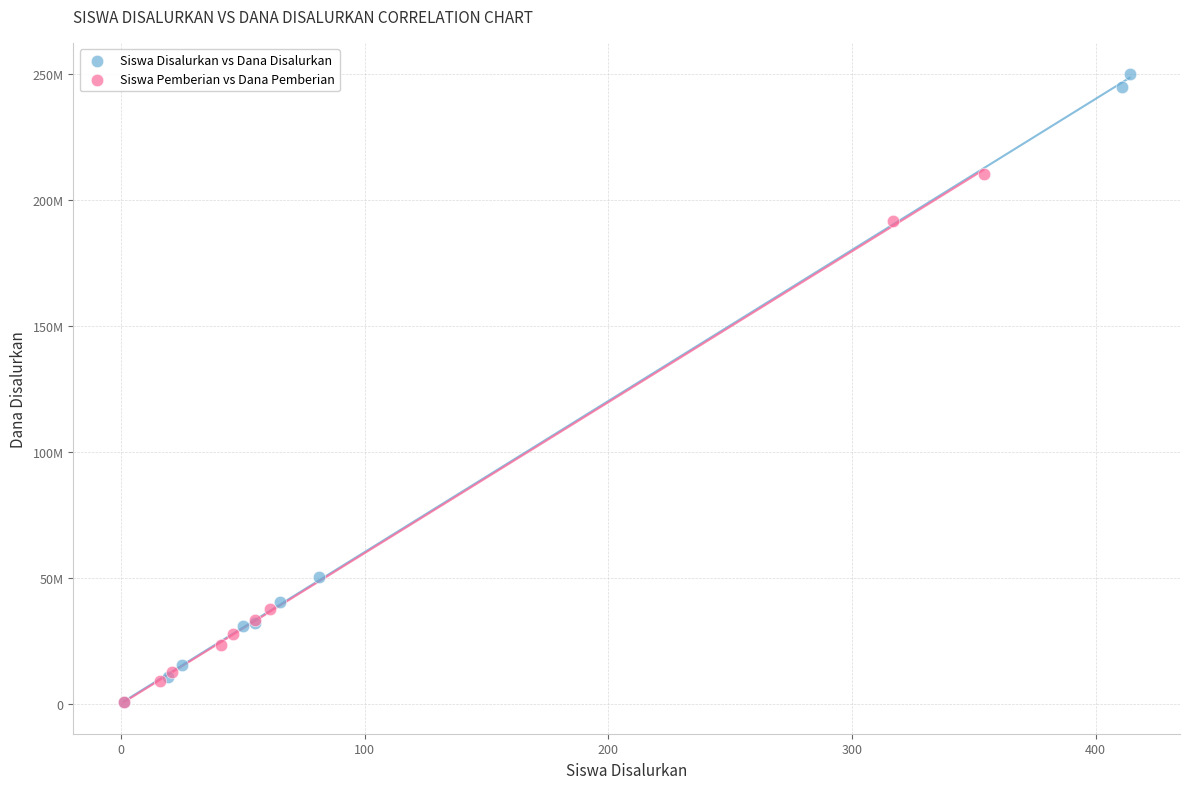

What are all the series names shown in the legend?

Siswa Disalurkan vs Dana Disalurkan, Siswa Pemberian vs Dana Pemberian